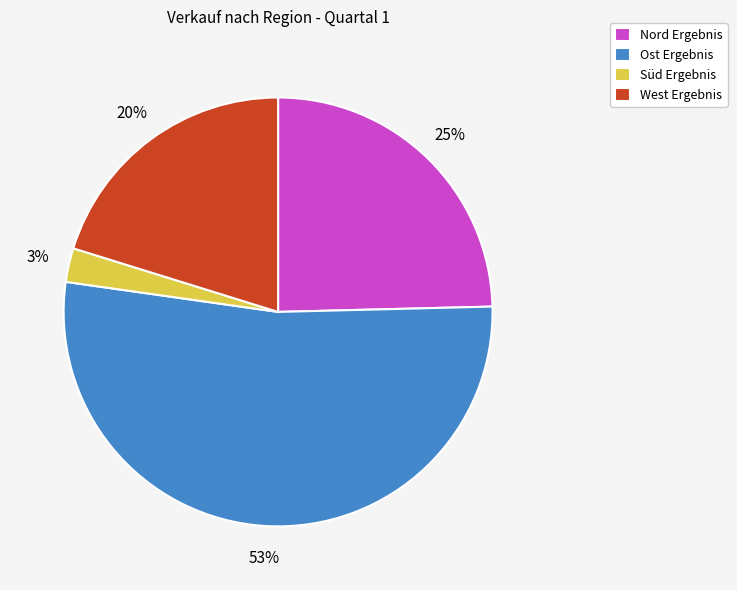

Rank the categories by value from lowest to highest.

Süd Ergebnis, West Ergebnis, Nord Ergebnis, Ost Ergebnis